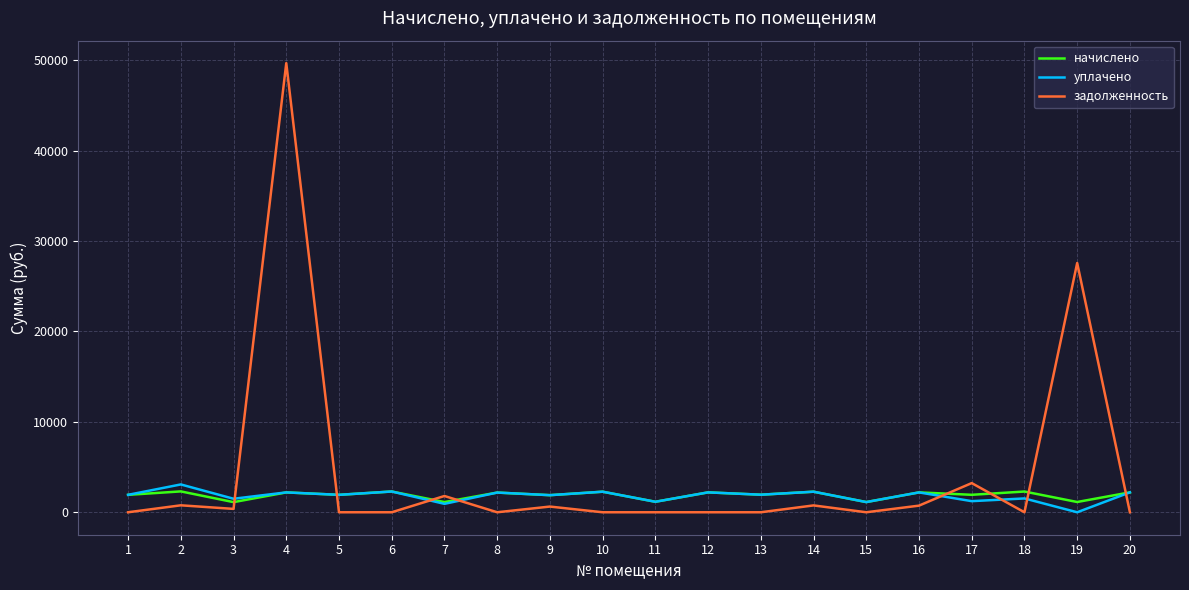

Which series has the largest range (max minus min)?

задолженность